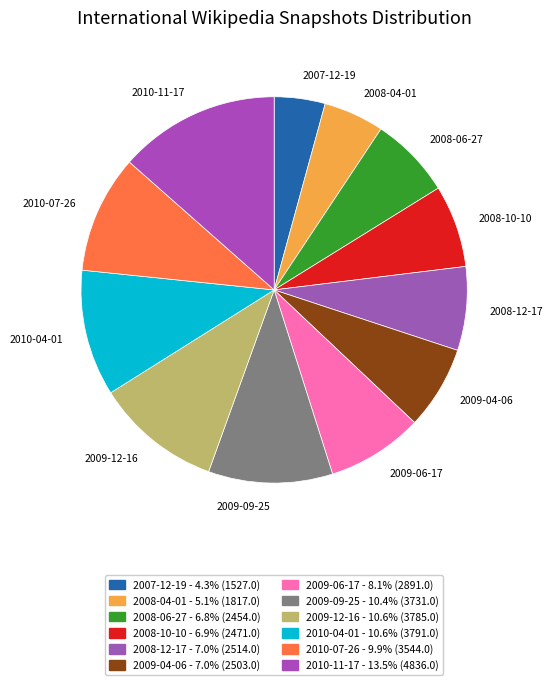

True or false: 2010-11-17 accounts for 26% of the total.

False